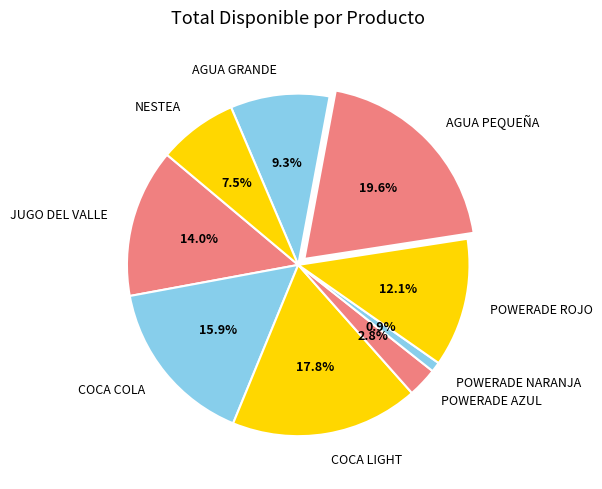

Does AGUA GRANDE represent more than half of the total?

No